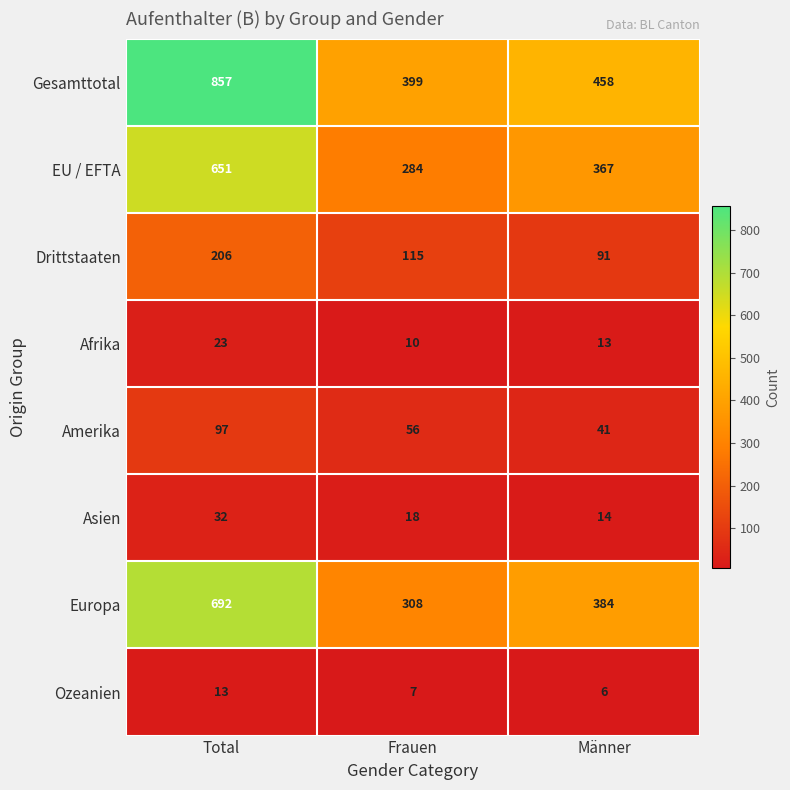

The value of Drittstaaten at Frauen is 115. True or false?

True